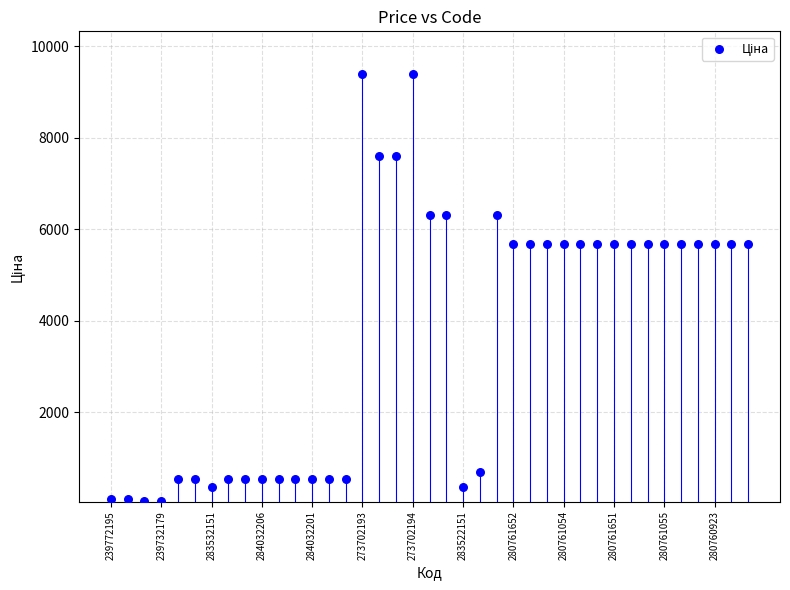

What is the range of Y values (max minus min)?

9326.9